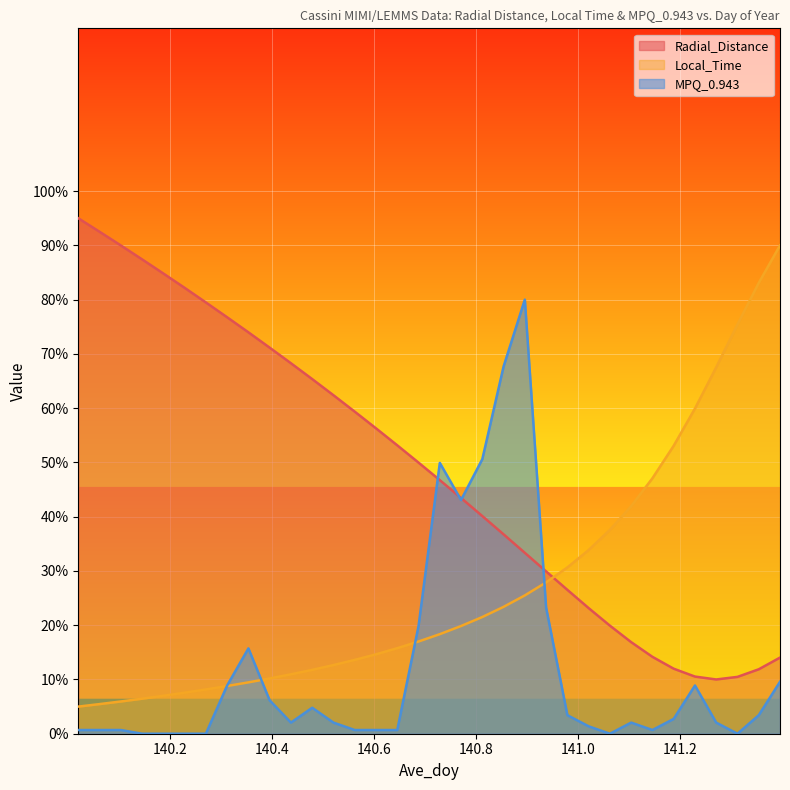

Reading left to right, transcribe all the data shown in this chart.

Radial_Distance: 140.0208=95.0	140.0625=92.5	140.1042=90.0	140.1458=87.4	140.1875=84.8	140.2292=82.2	140.2708=79.5	140.3125=76.8	140.3542=74.0	140.3958=71.2	140.4375=68.3	140.4792=65.4	140.5208=62.4	140.5625=59.4	140.6042=56.3	140.6458=53.2	140.6875=50.0	140.7292=46.7	140.7708=43.4	140.8125=40.1	140.8542=36.7	140.8958=33.3	140.9375=29.9	140.9792=26.5	141.0208=23.2	141.0625=19.9	141.1042=16.9	141.1458=14.2	141.1875=12.0	141.2292=10.5	141.2708=10.0	141.3125=10.5	141.3542=11.9	141.3958=14.0
Local_Time: 140.0208=5.0	140.0625=5.5	140.1042=5.9	140.1458=6.5	140.1875=7.0	140.2292=7.6	140.2708=8.2	140.3125=8.8	140.3542=9.5	140.3958=10.2	140.4375=11.0	140.4792=11.8	140.5208=12.7	140.5625=13.6	140.6042=14.6	140.6458=15.8	140.6875=17.0	140.7292=18.3	140.7708=19.8	140.8125=21.5	140.8542=23.4	140.8958=25.5	140.9375=27.9	140.9792=30.7	141.0208=33.8	141.0625=37.6	141.1042=41.9	141.1458=47.1	141.1875=53.1	141.2292=59.9	141.2708=67.5	141.3125=75.4	141.3542=83.1	141.3958=90.0
MPQ_0.943: 140.0208=0.7	140.0625=0.7	140.1042=0.7	140.1458=0.0	140.1875=0.0	140.2292=0.0	140.2708=0.0	140.3125=8.9	140.3542=15.7	140.3958=6.2	140.4375=2.1	140.4792=4.8	140.5208=2.1	140.5625=0.7	140.6042=0.7	140.6458=0.7	140.6875=19.8	140.7292=49.9	140.7708=43.1	140.8125=50.6	140.8542=67.7	140.8958=80.0	140.9375=23.2	140.9792=3.4	141.0208=1.4	141.0625=0.0	141.1042=2.1	141.1458=0.7	141.1875=2.7	141.2292=8.9	141.2708=2.1	141.3125=0.0	141.3542=3.4	141.3958=9.6